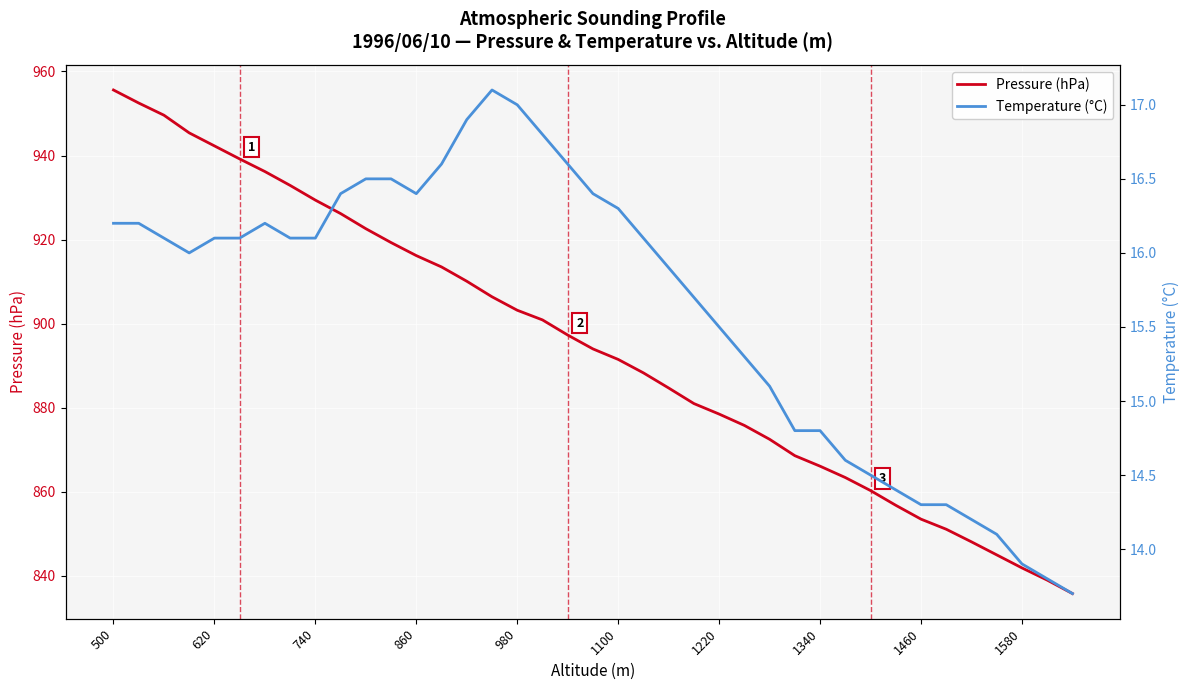

Is this an area chart (filled region under the line)?

No